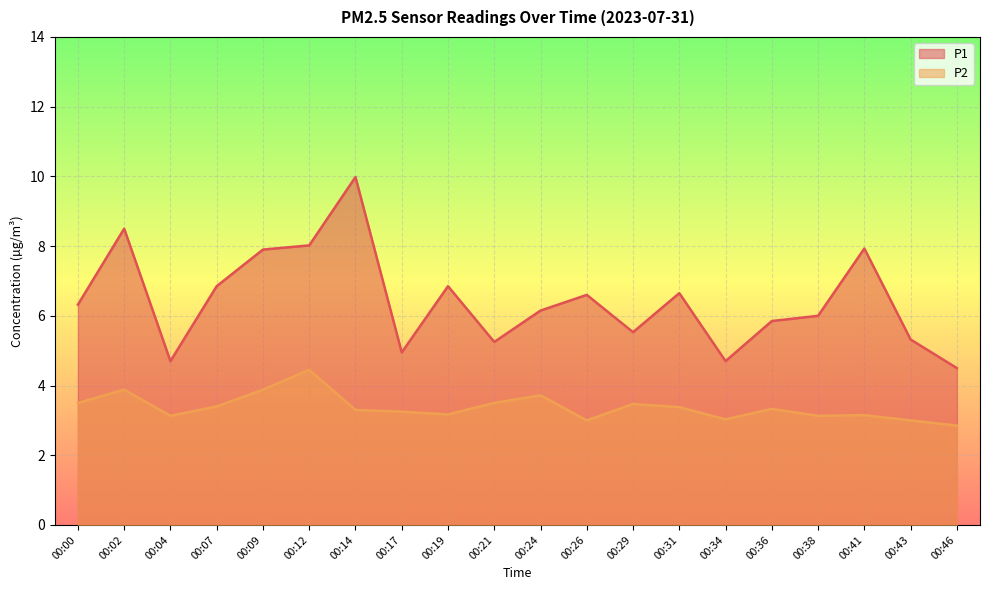

Which category has the highest value in the P1 series?

00:14